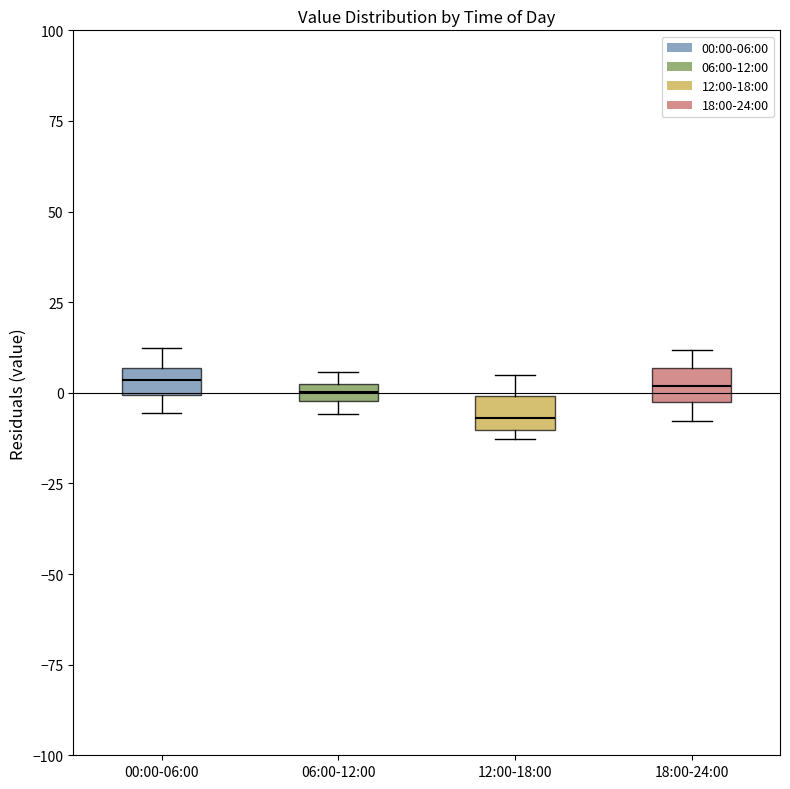

Where does the median line of the box for 12:00-18:00 sit on the y-axis? The values are not printed on the chart, so give them approximately, as read against the axis.

-5